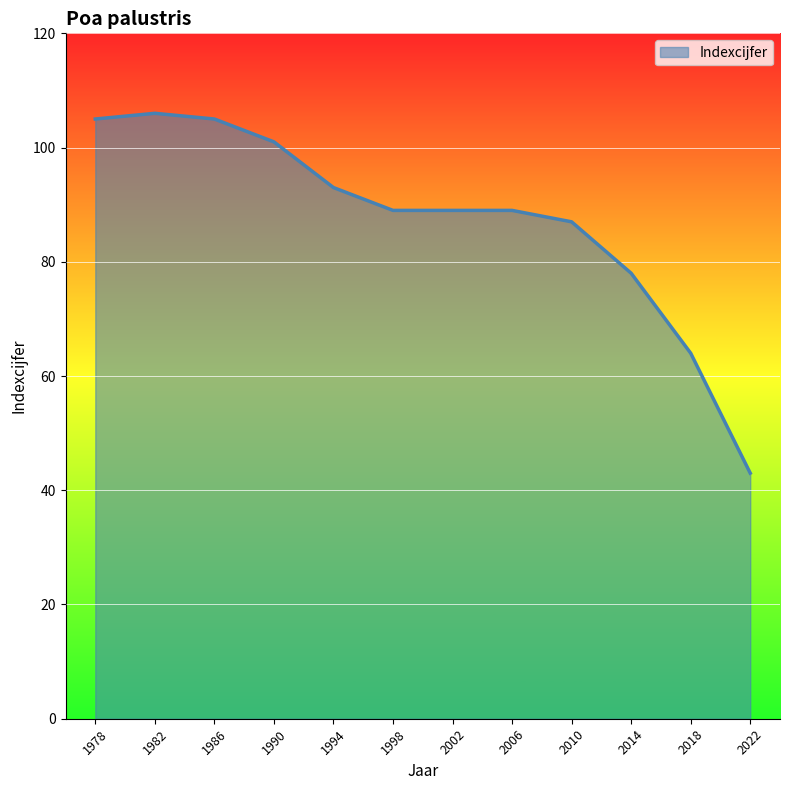

What is the average value?

87